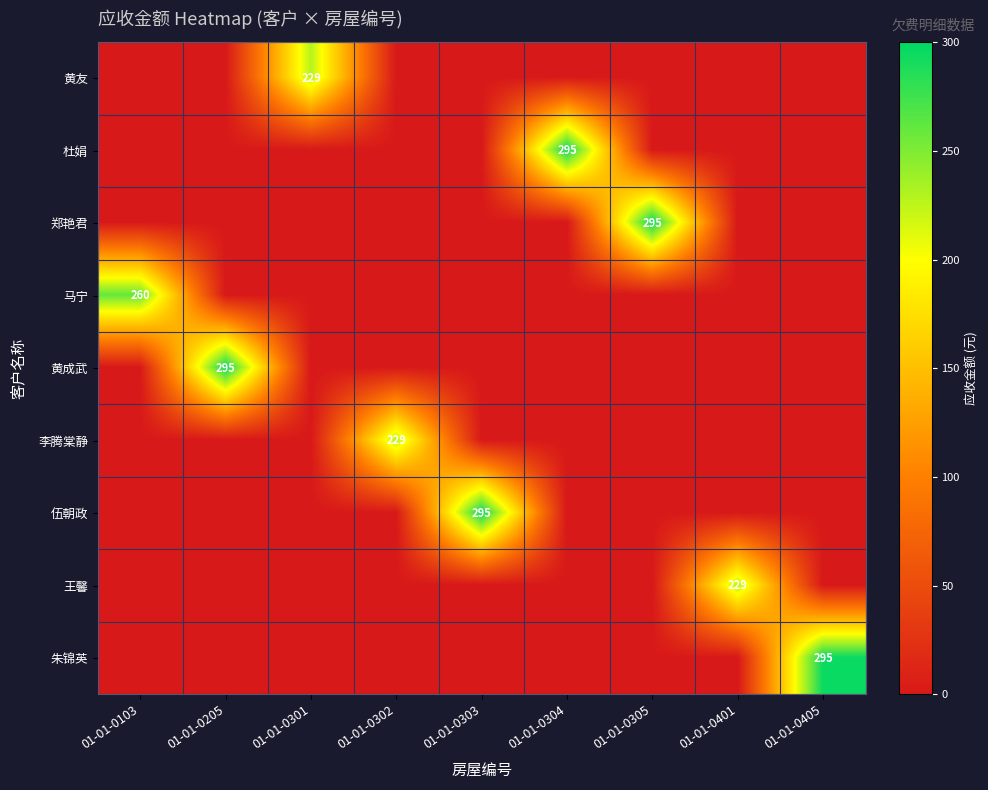

The 黄友 series shows 229 at 01-01-0301. True or false?

True